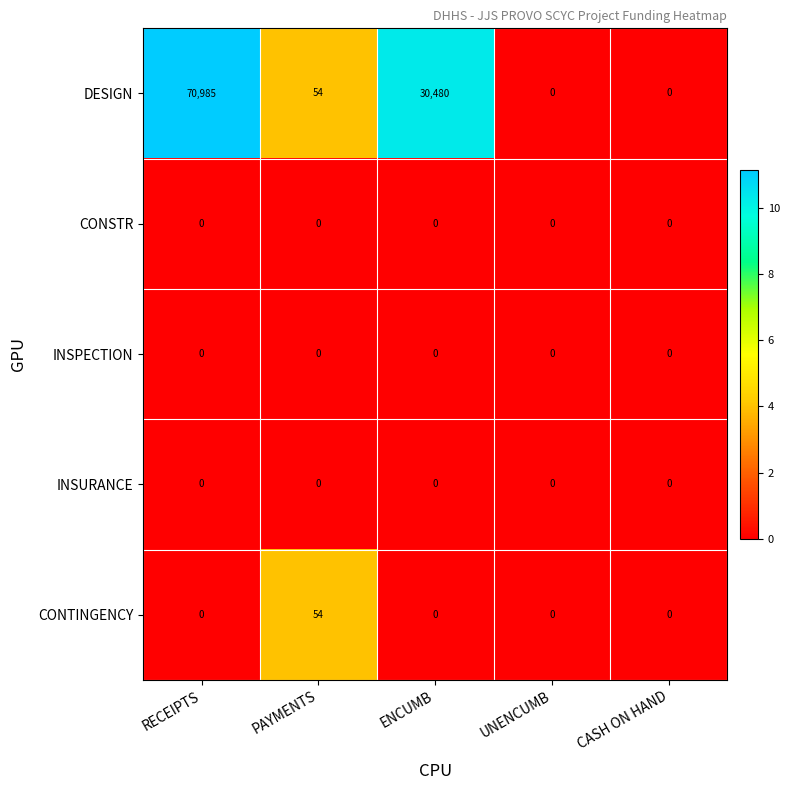

What is the spread (max minus min) of values at PAYMENTS?

54